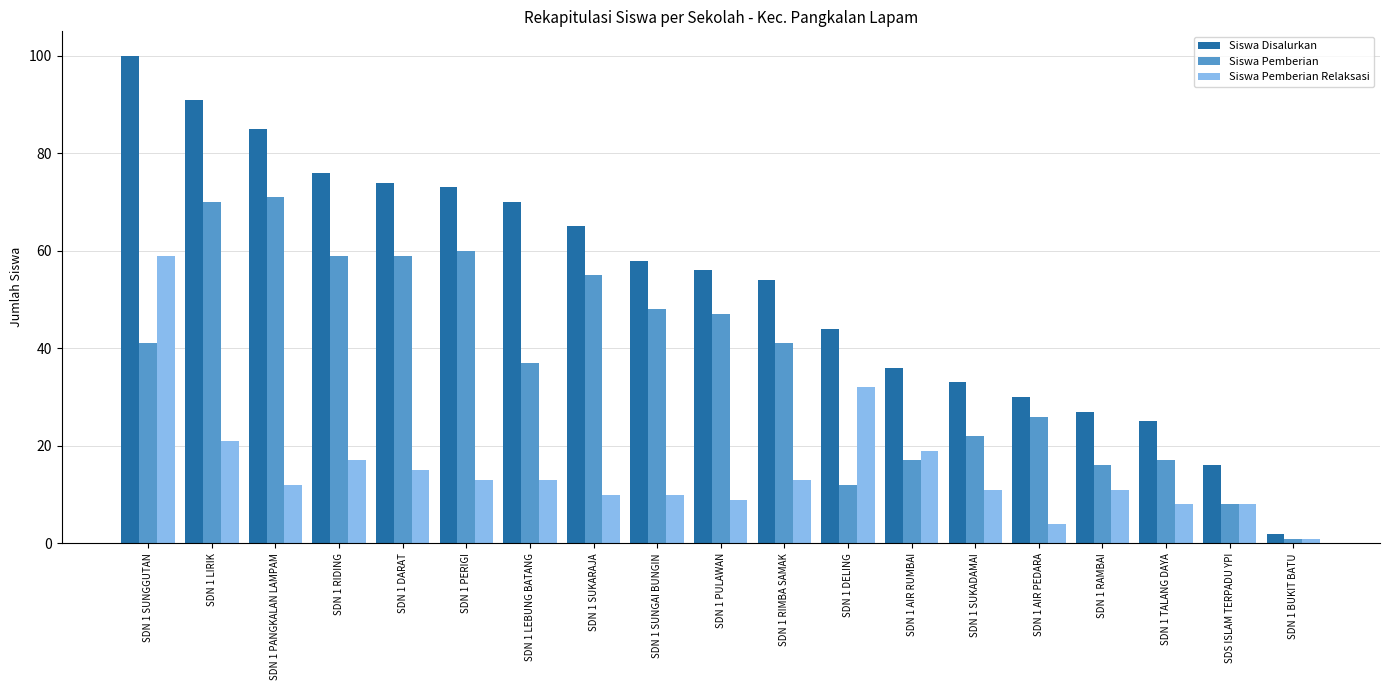

What is the difference between the highest and lowest values at SDN 1 PERIGI?

60